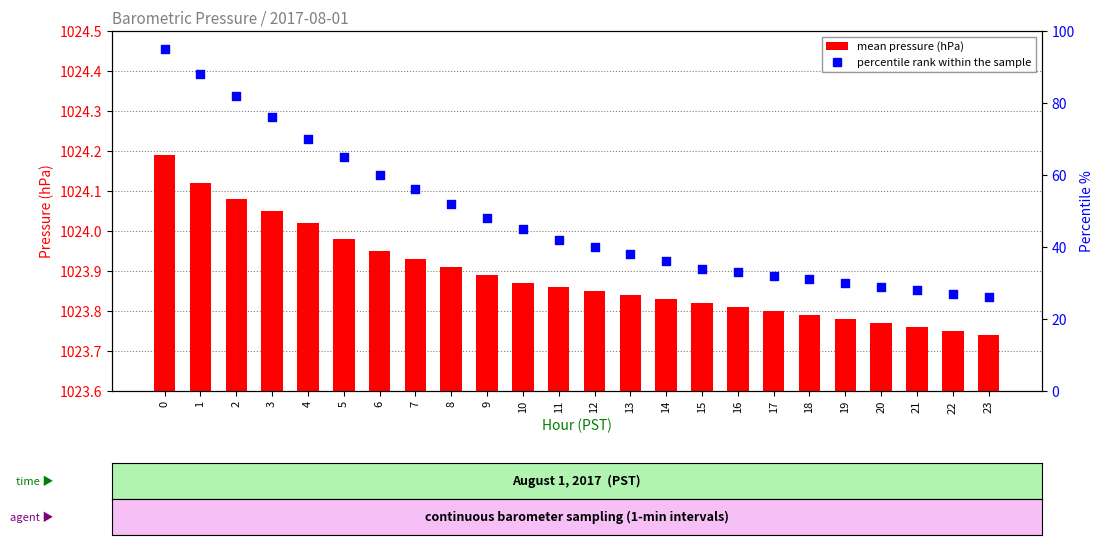

Which series contains the highest Y value?

mean pressure (hPa)